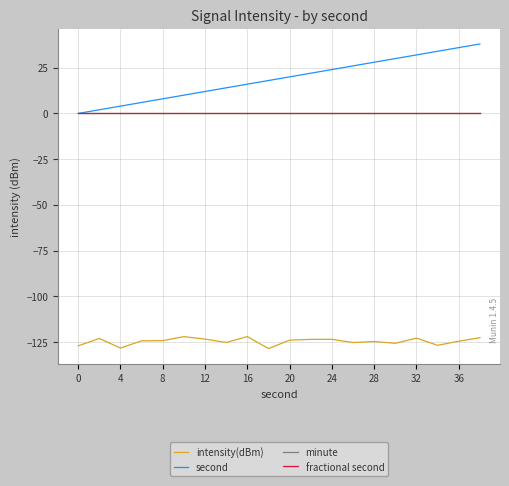

Reading left to right, transcribe all the data shown in this chart.

intensity(dBm): -127.1	-123.1	-128.3	-124.4	-124.3	-122.1	-123.4	-125.3	-122.0	-128.6	-124.0	-123.6	-123.5	-125.3	-124.7	-125.7	-122.9	-126.8	-124.6	-122.6
second: 0.0	2.0	4.0	6.0	8.0	10.0	12.0	14.0	16.0	18.0	20.0	22.0	24.0	26.0	28.0	30.0	32.0	34.0	36.0	38.0
minute: 0.0	0.0	0.0	0.0	0.0	0.0	0.0	0.0	0.0	0.0	0.0	0.0	0.0	0.0	0.0	0.0	0.0	0.0	0.0	0.0
fractional second: 0.0	0.0	0.0	0.0	0.0	0.0	0.0	0.0	0.0	0.0	0.0	0.0	0.0	0.0	0.0	0.0	0.0	0.0	0.0	0.0